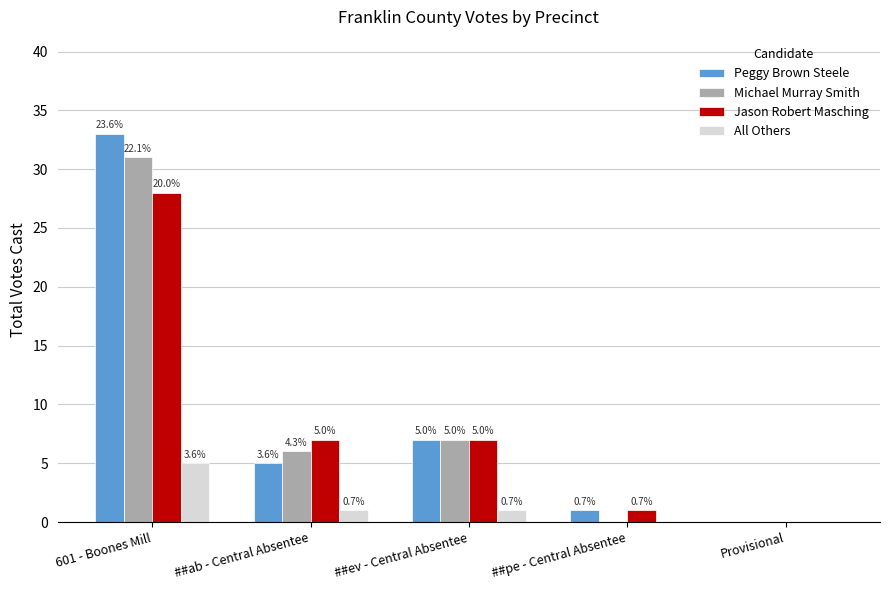

Are the bars horizontal?

No